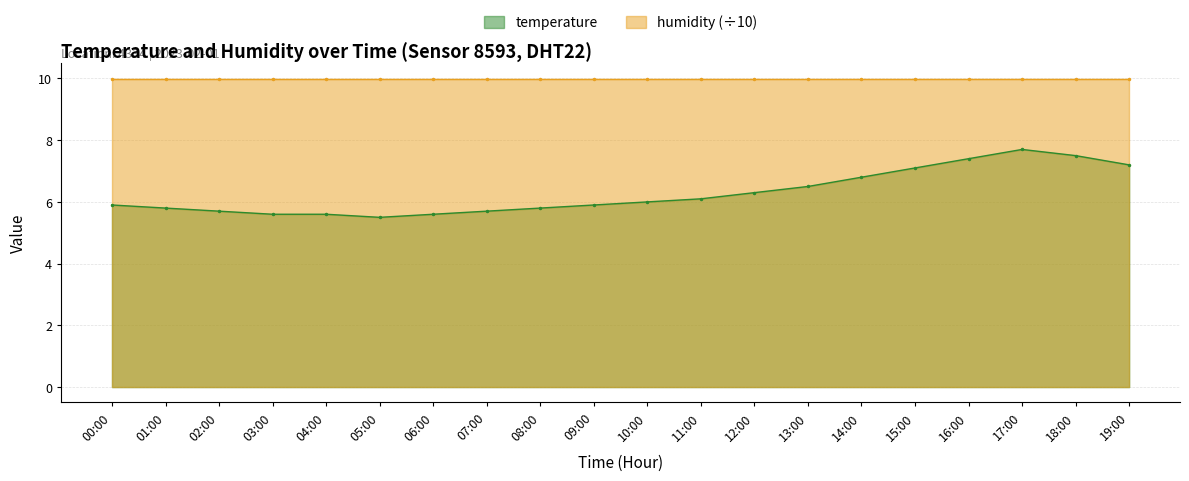

How many data points are less than 6?

10